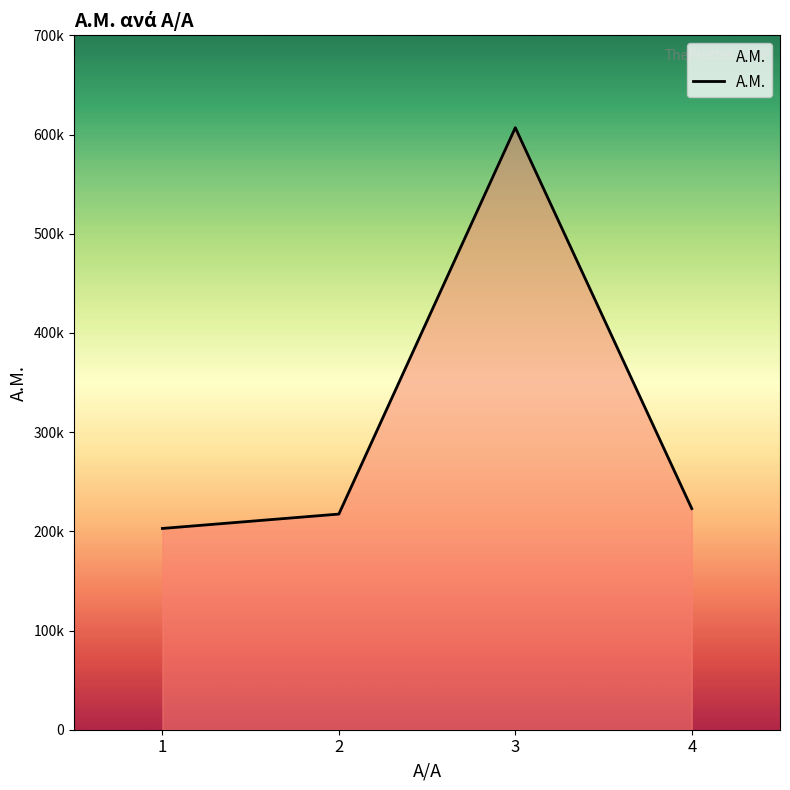

Which label corresponds to the smallest value in the chart?

1